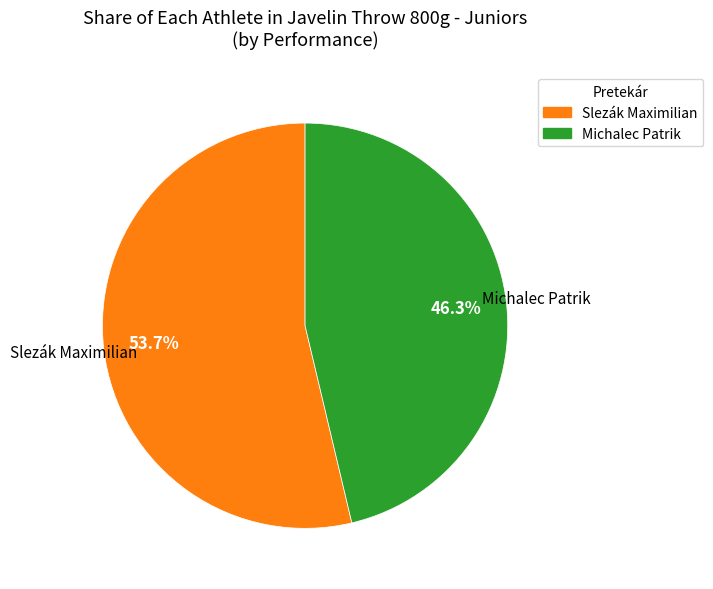

What is the total percentage of Slezák Maximilian and Michalec Patrik?

100.0%